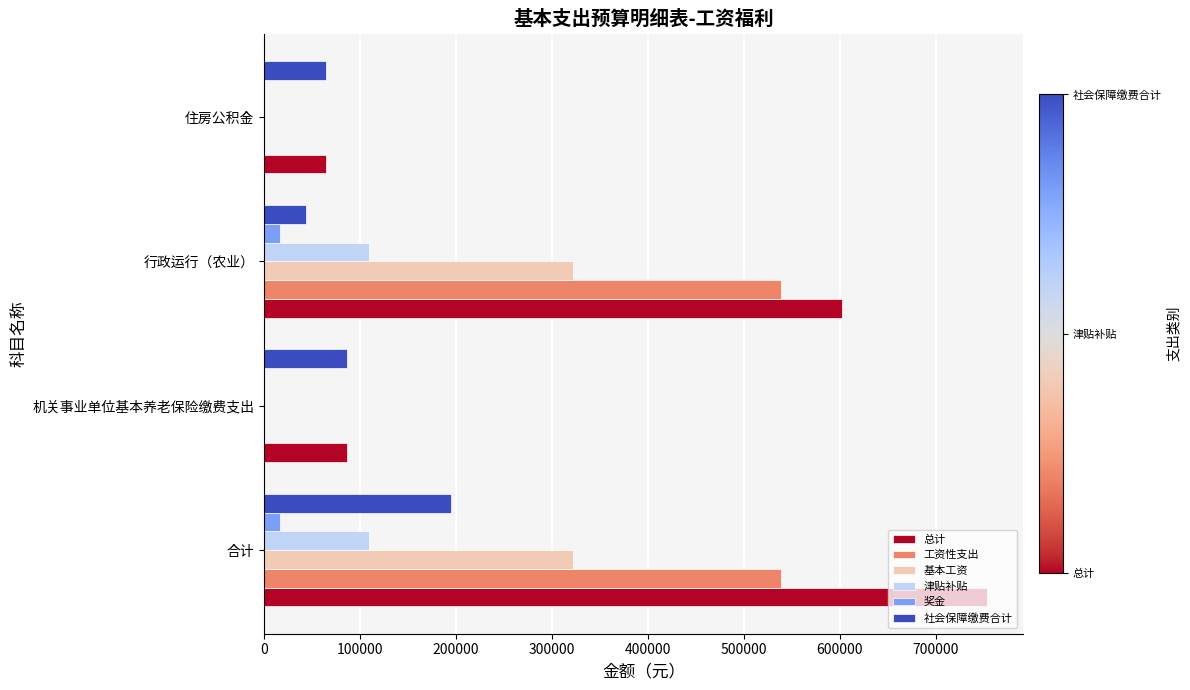

Is it true that 津贴补贴 equals 156161.8 at 合计?

False